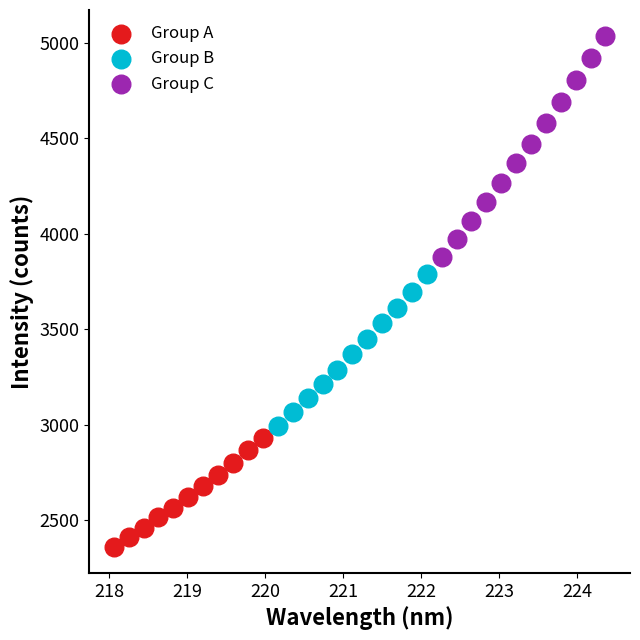

Which series reaches the maximum Y coordinate?

Group C